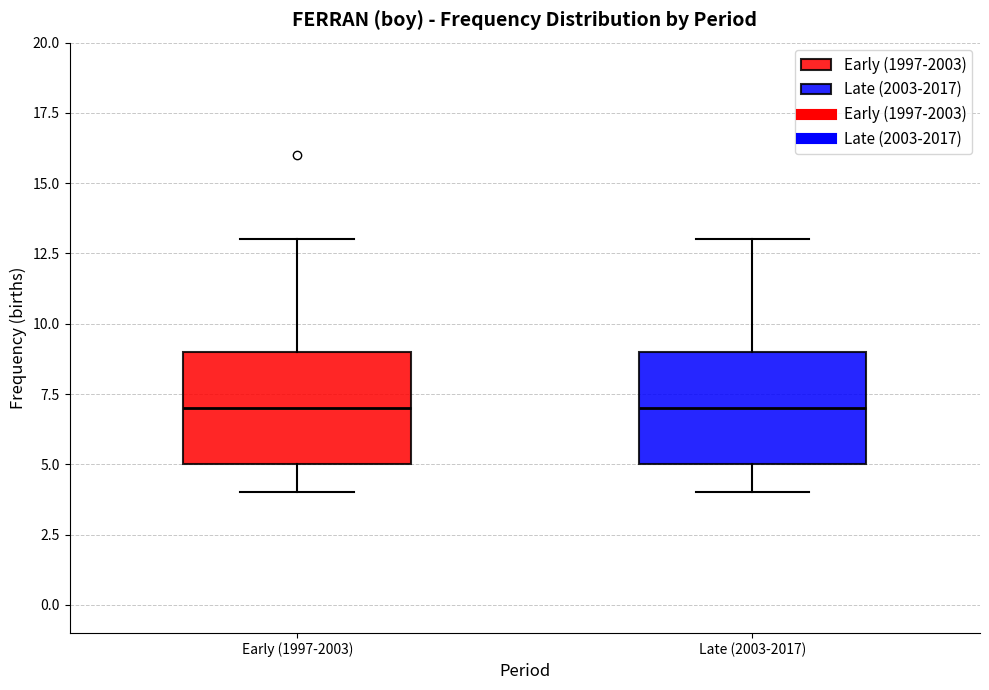

Reading left to right, transcribe this box plot: for each box, give where its median line is, the range the box spans, and where its two whiskers end, as read against the y-axis. The values are not printed on the chart, so give them approximately, as read against the axis.

Early (1997-2003): median 7, box 5 to 9, whiskers 4 to 13
Late (2003-2017): median 7, box 5 to 9, whiskers 4 to 13